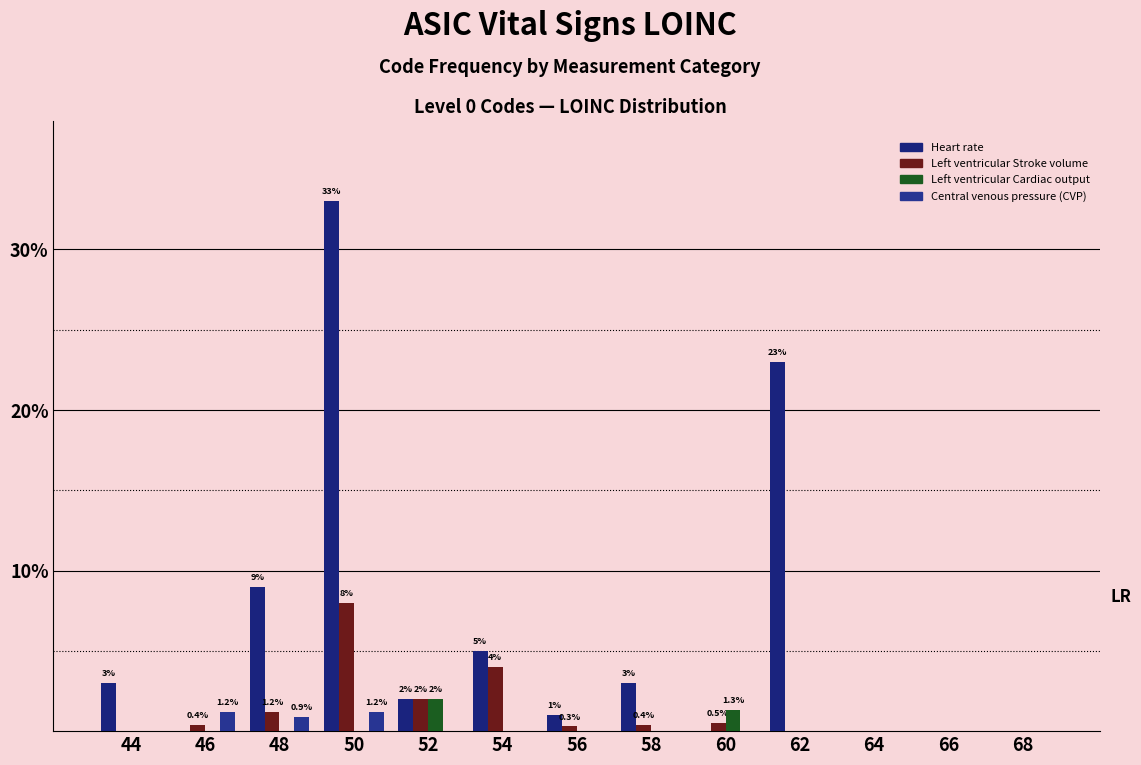

Reading left to right, extract all data points from this chart.

Heart rate: 3.0	0.0	9.0	33.0	2.0	5.0	1.0	3.0	0.0	23.0	0.0	0.0	0.0
Left ventricular Stroke volume: 0.0	0.4	1.2	8.0	2.0	4.0	0.3	0.4	0.5	0.0	0.0	0.0	0.0
Left ventricular Cardiac output: 0.0	0.0	0.0	0.0	2.0	0.0	0.0	0.0	1.3	0.0	0.0	0.0	0.0
Central venous pressure (CVP): 0.0	1.2	0.9	1.2	0.0	0.0	0.0	0.0	0.0	0.0	0.0	0.0	0.0